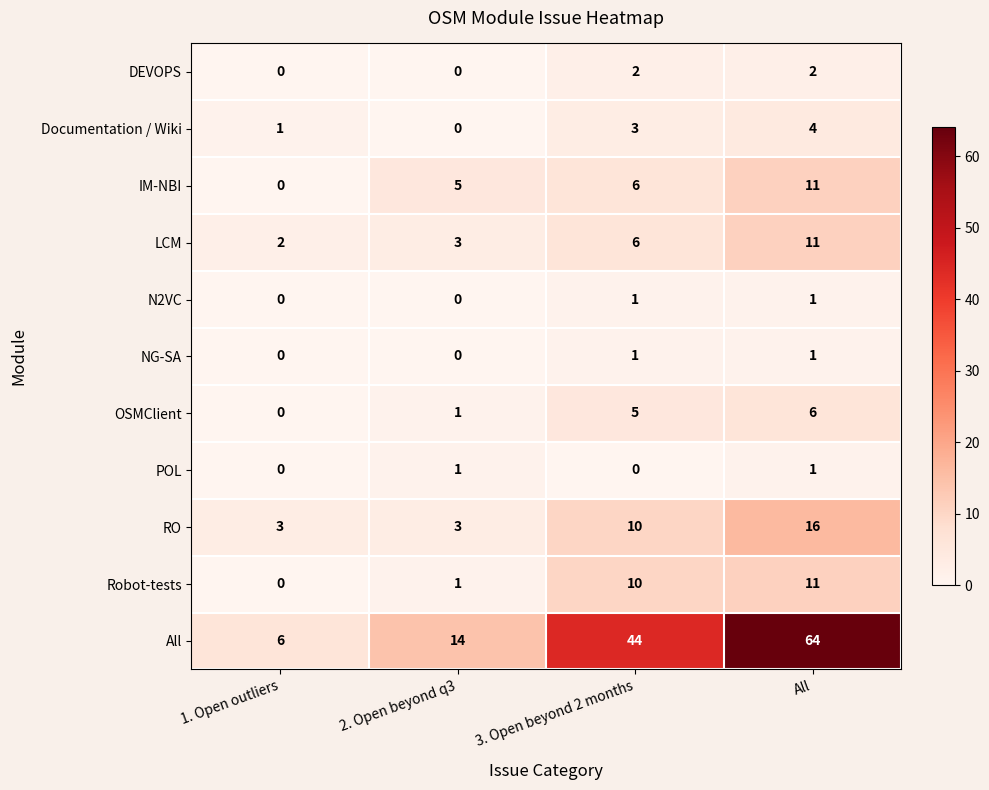

What is the difference between the second highest and minimum values in the OSMClient series?

5